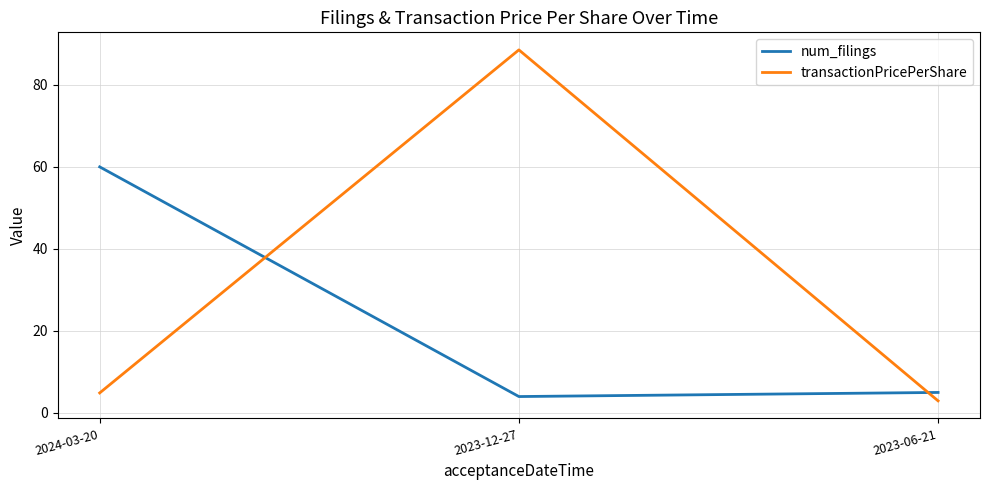

Which category has the highest value in the num_filings series?

2024-03-20